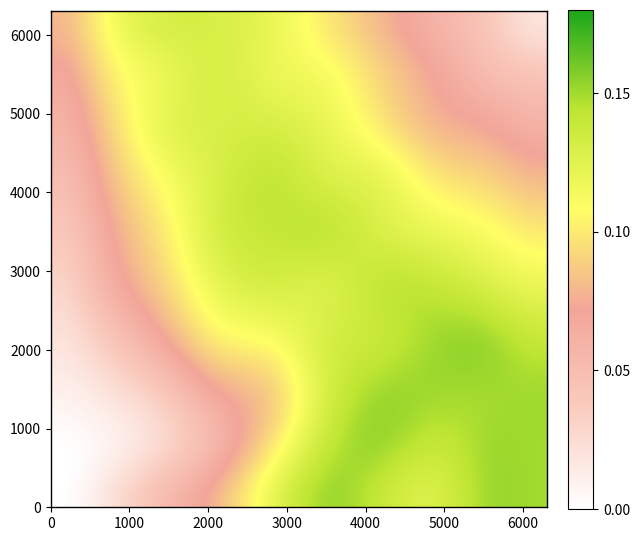

Reading left to right, what are all the values shown in this chart?

row0: 0=0.0	1=0.0	2=0.1	3=0.1	4=0.1	5=0.1	6=0.1	7=0.1	8=0.1	9=0.1
row1: 0=0.0	1=0.0	2=0.0	3=0.1	4=0.1	5=0.1	6=0.1	7=0.1	8=0.1	9=0.1
row2: 0=0.0	1=0.0	2=0.0	3=0.1	4=0.1	5=0.1	6=0.1	7=0.1	8=0.1	9=0.1
row3: 0=0.0	1=0.0	2=0.1	3=0.1	4=0.1	5=0.1	6=0.1	7=0.1	8=0.1	9=0.1
row4: 0=0.0	1=0.1	2=0.1	3=0.1	4=0.1	5=0.1	6=0.1	7=0.1	8=0.1	9=0.1
row5: 0=0.0	1=0.1	2=0.1	3=0.1	4=0.1	5=0.1	6=0.1	7=0.1	8=0.1	9=0.1
row6: 0=0.1	1=0.1	2=0.1	3=0.1	4=0.1	5=0.1	6=0.1	7=0.1	8=0.1	9=0.1
row7: 0=0.1	1=0.1	2=0.1	3=0.1	4=0.1	5=0.1	6=0.1	7=0.1	8=0.1	9=0.1
row8: 0=0.1	1=0.1	2=0.1	3=0.1	4=0.1	5=0.1	6=0.1	7=0.1	8=0.1	9=0.0
row9: 0=0.1	1=0.1	2=0.1	3=0.1	4=0.1	5=0.1	6=0.1	7=0.1	8=0.0	9=0.0